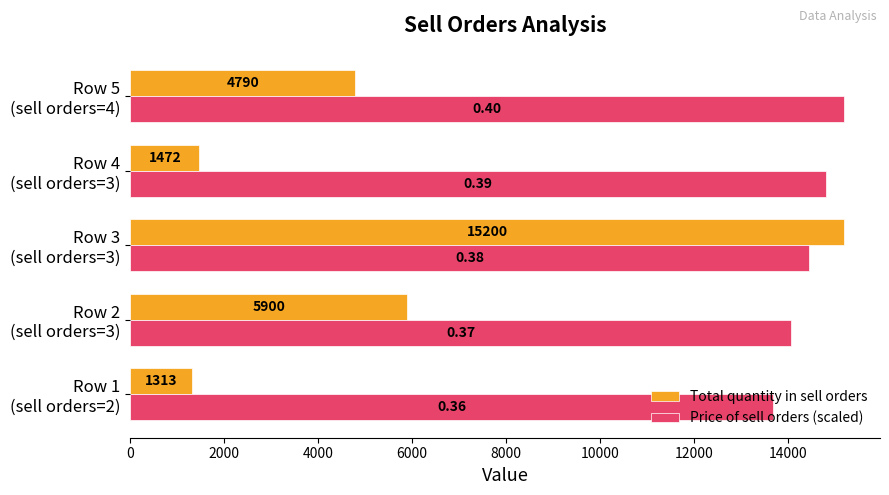

List the series in order of their overall mean, lowest first.

Total quantity in sell orders, Price of sell orders (scaled)